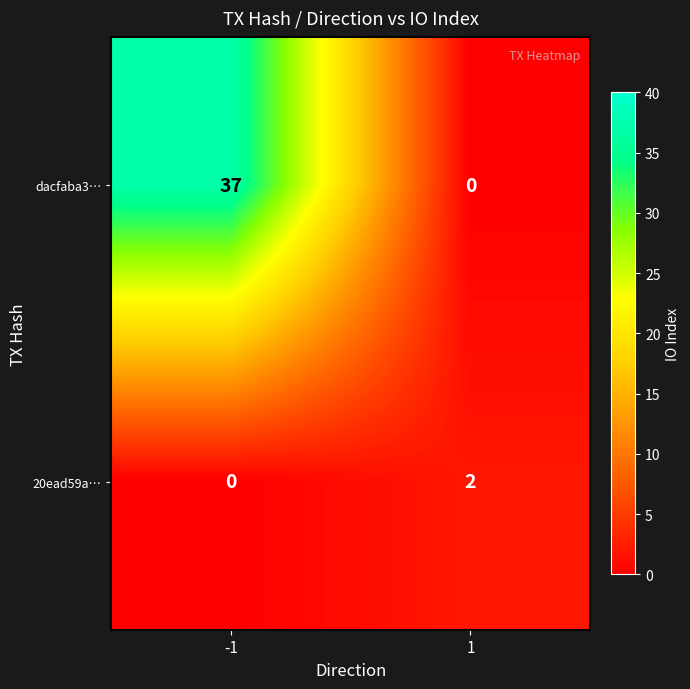

Reading right to left, list all the values displayed in this chart.

dacfaba3…: 0	37
20ead59a…: 2	0